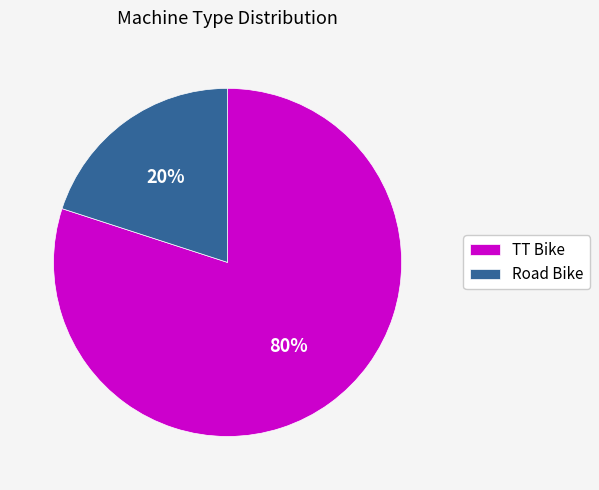

Which category has the smallest portion of the pie?

Road Bike